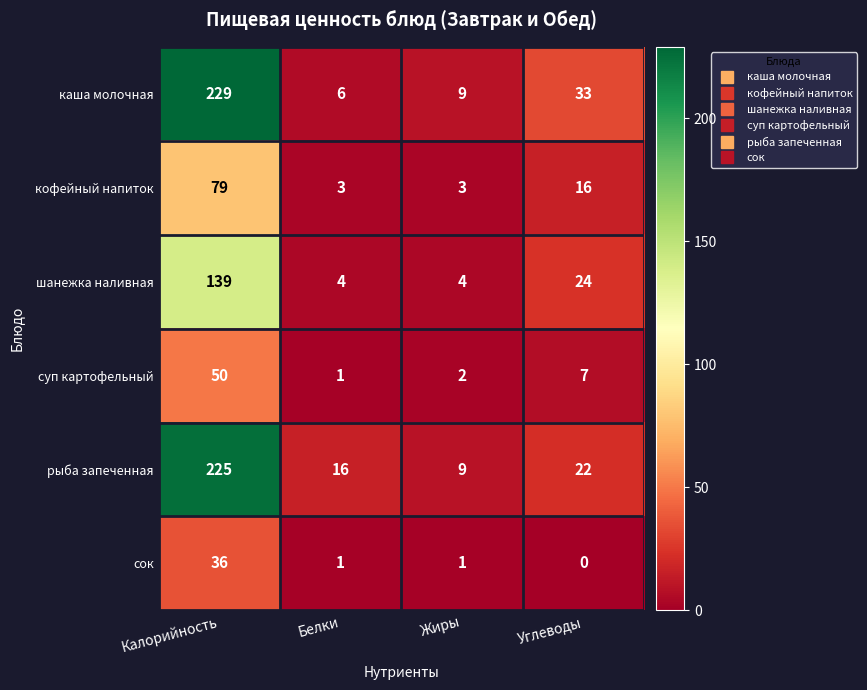

At which label is каша молочная closest to 117?

Углеводы